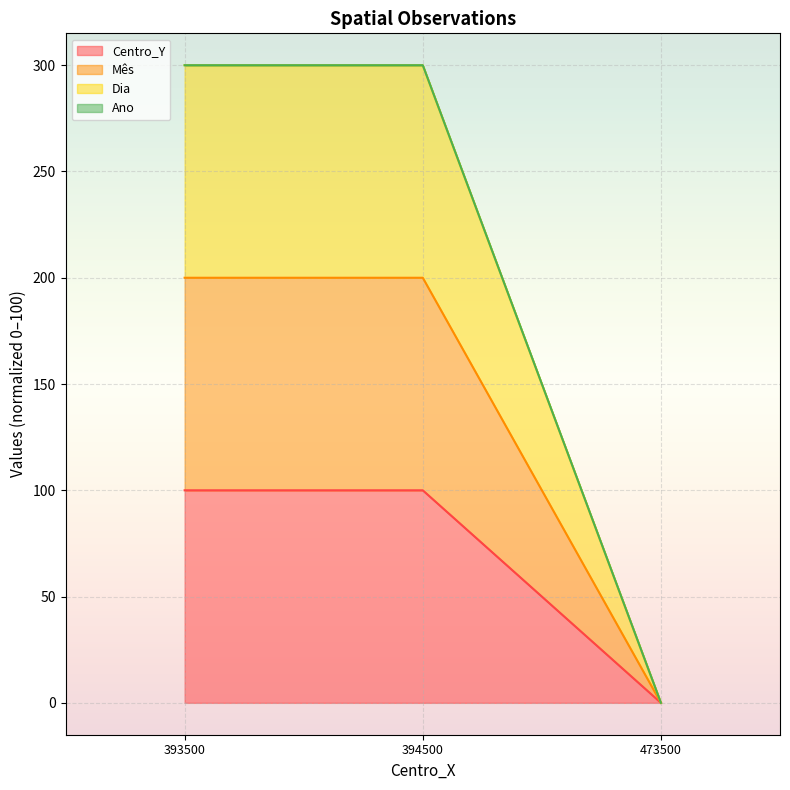

How many lines are shown in the chart?

4